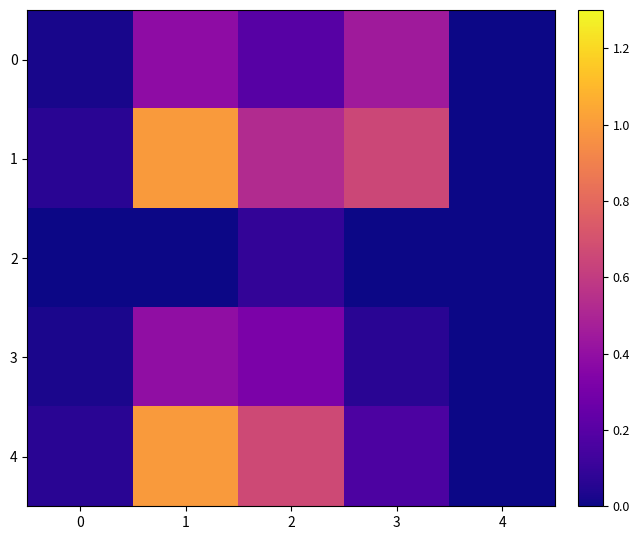

Reading right to left, transcribe all the data shown in this chart.

0: 4=0.0	3=0.4	2=0.2	1=0.4	0=0.0
1: 4=0.0	3=0.7	2=0.5	1=1.0	0=0.1
2: 4=0.0	3=0.0	2=0.1	1=0.0	0=0.0
3: 4=0.0	3=0.1	2=0.3	1=0.4	0=0.0
4: 4=0.0	3=0.2	2=0.7	1=1.0	0=0.1